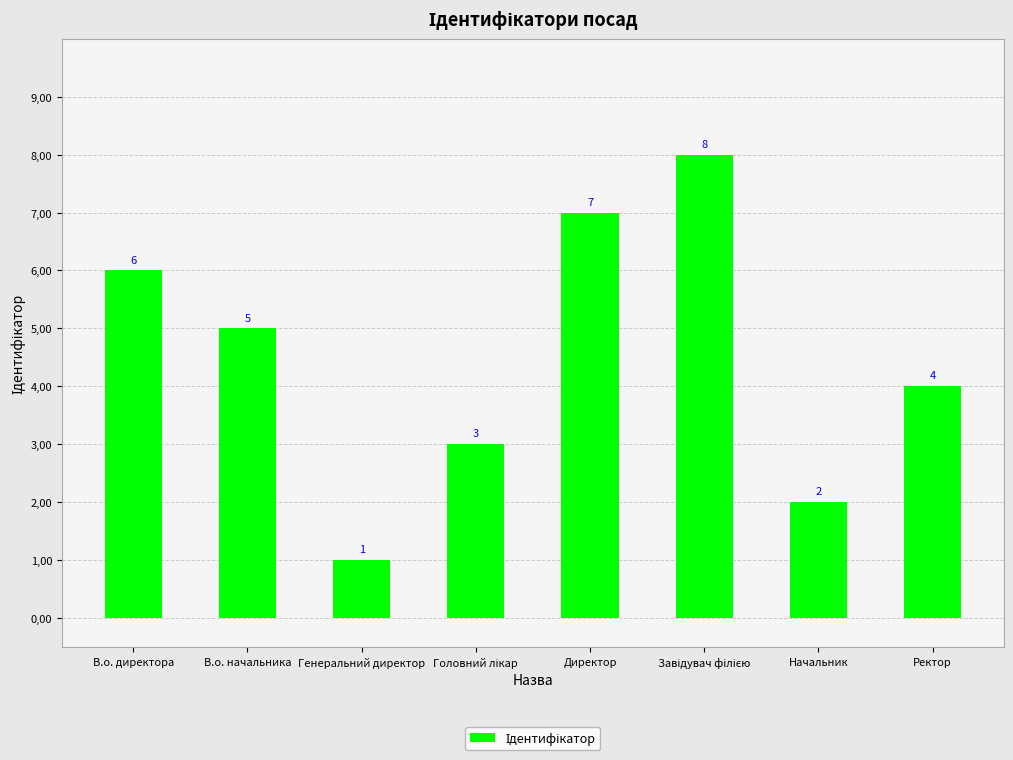

Does the chart contain any negative values?

No